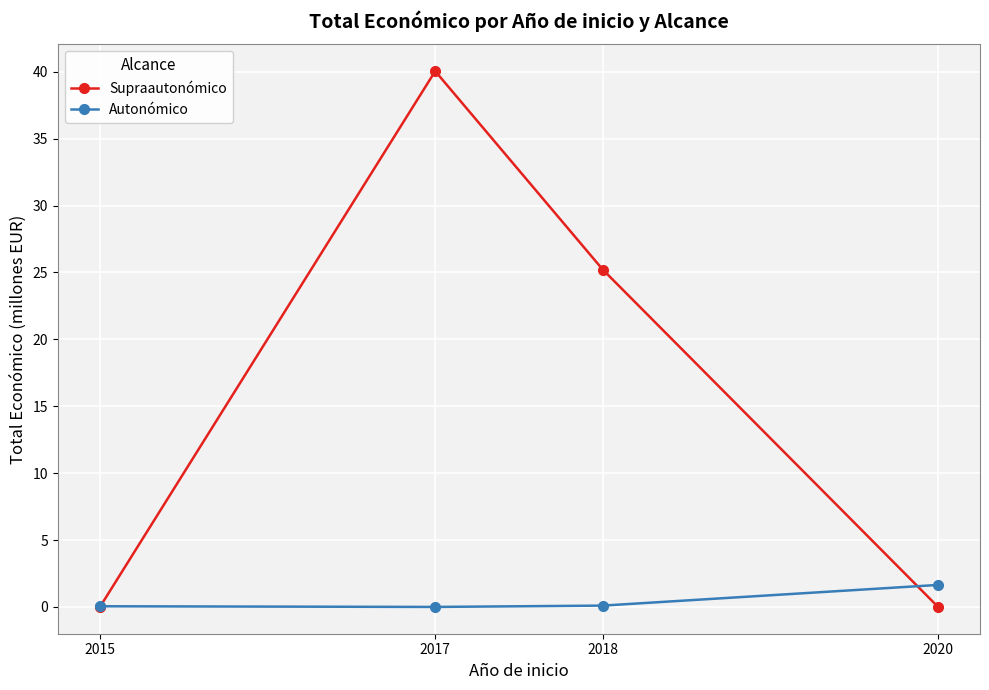

How many interior local valleys does the Autonómico series have?

1